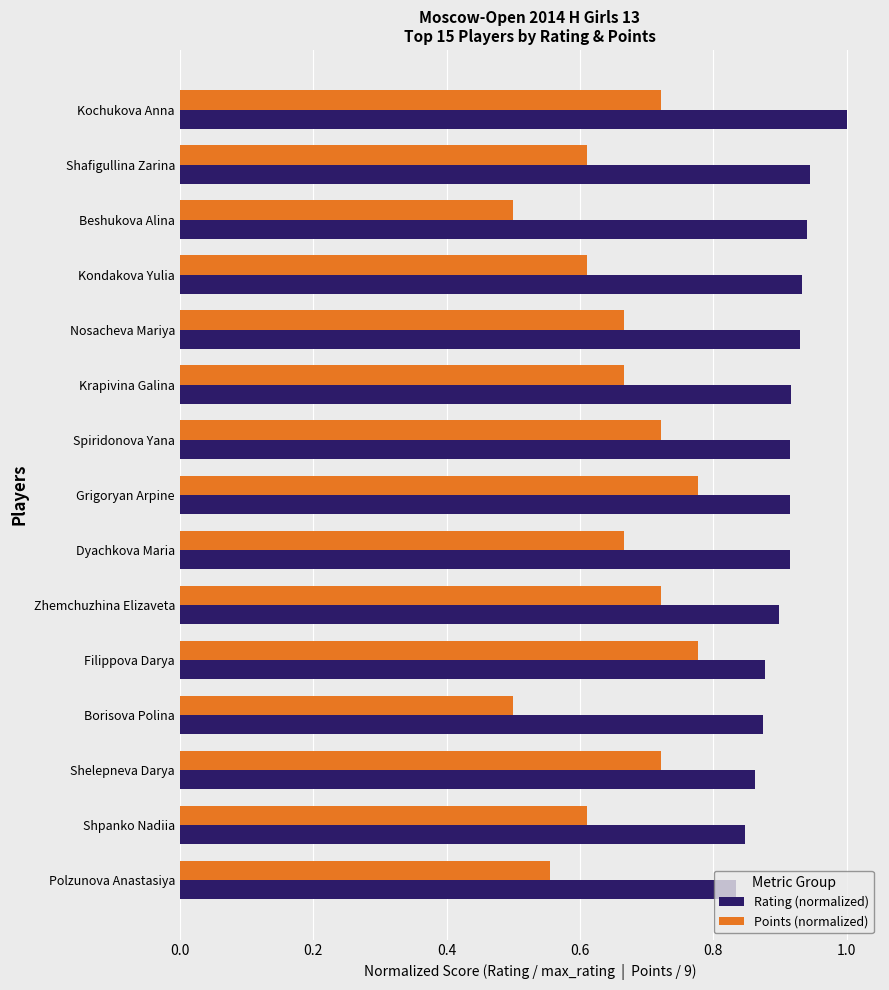

Is it true that Rating (normalized) equals 0.9 at Krapivina Galina?

True